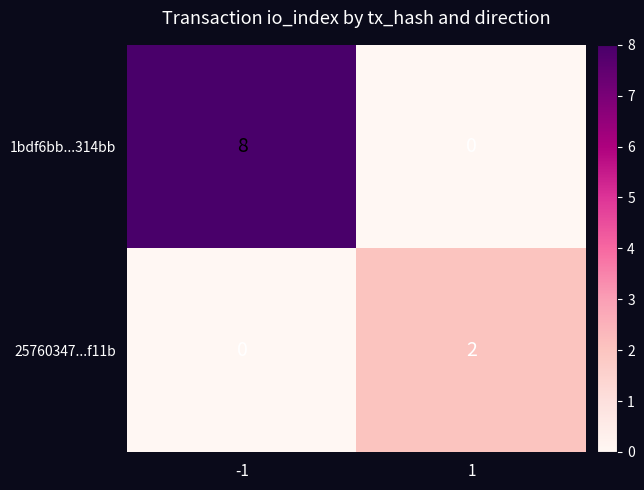

Rank the series by their average value, from lowest to highest.

25760347...f11b, 1bdf6bb...314bb